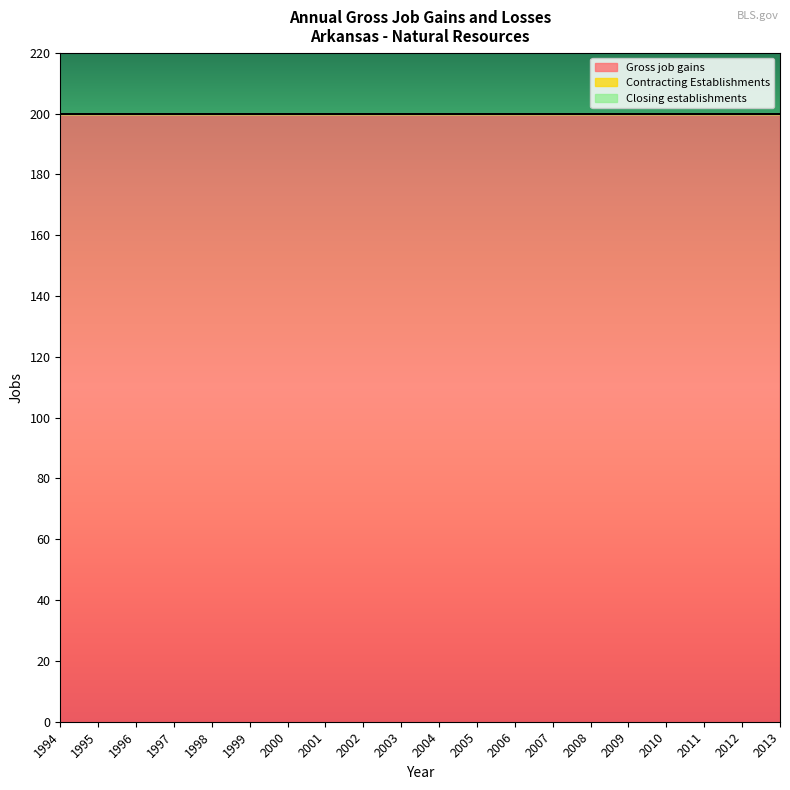

Does the chart display data point markers on the line(s)?

No